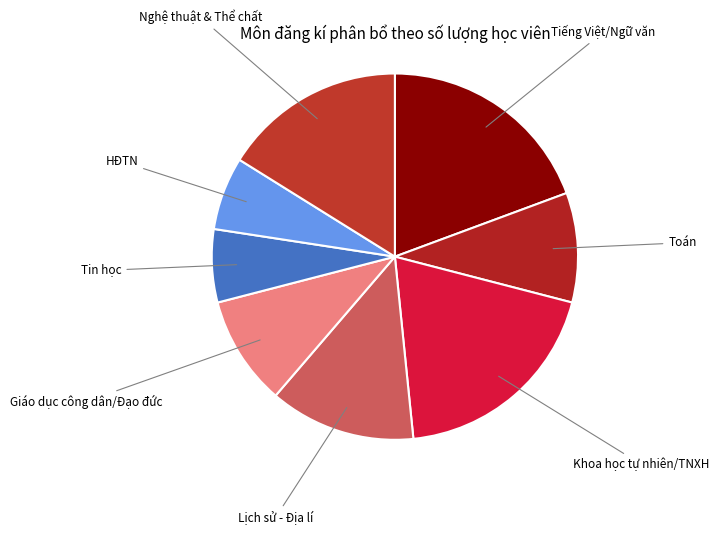

Do Tiếng Việt/Ngữ văn and Tin học together represent more than half of the pie?

No